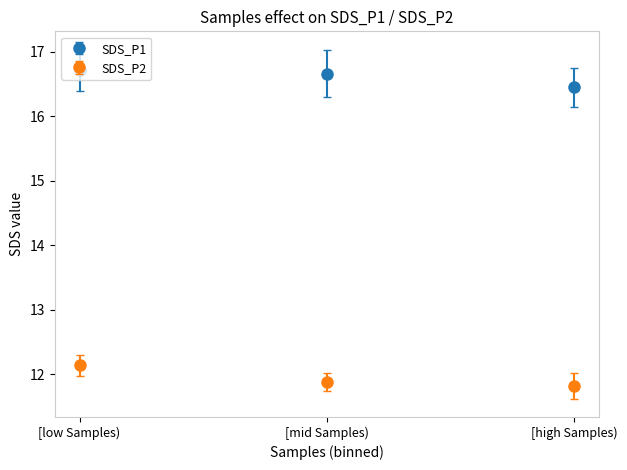

What is the spread (max minus min) of values at [high Samples)?

4.6